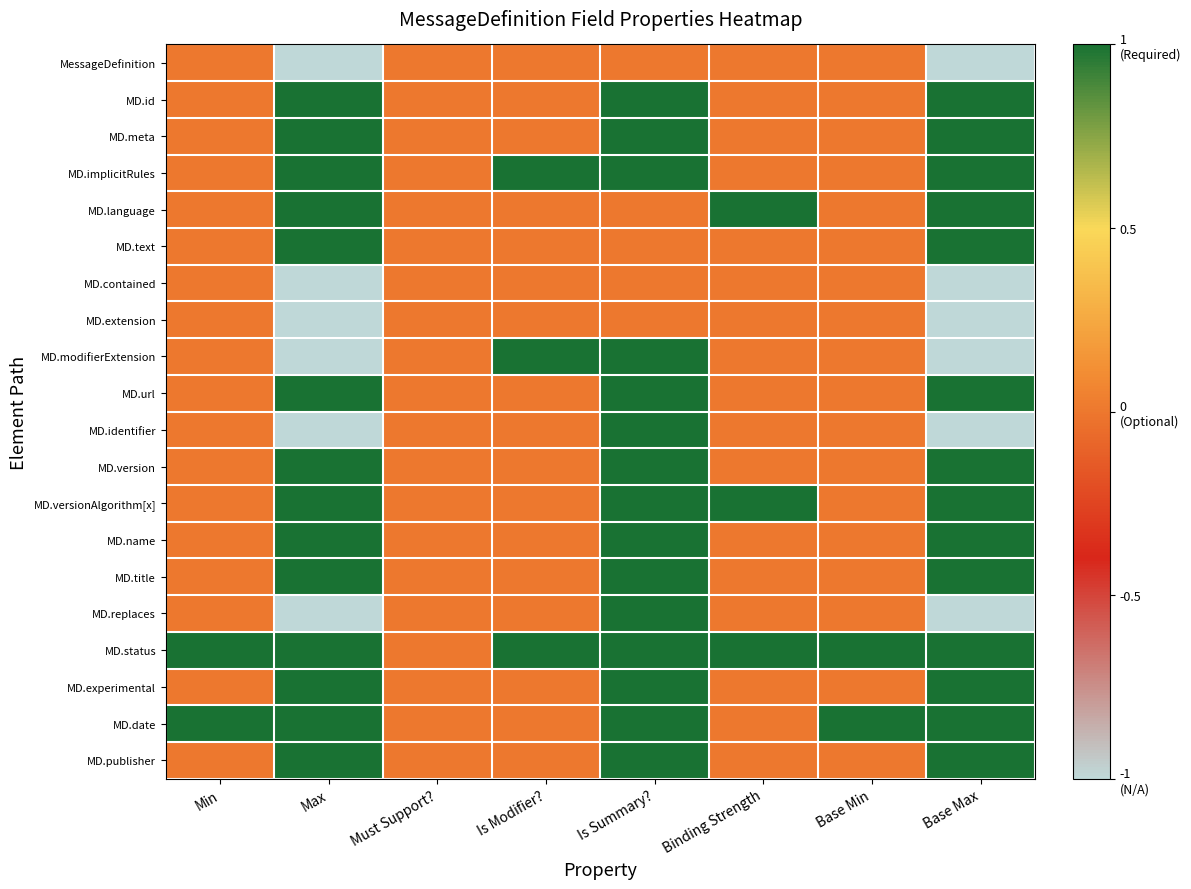

Reading left to right, transcribe all the data shown in this chart.

MessageDefinition: Min=0.5	Max=0.0	Must Support?=0.5	Is Modifier?=0.5	Is Summary?=0.5	Binding Strength=0.5	Base Min=0.5	Base Max=0.0
MD.id: Min=0.5	Max=1.0	Must Support?=0.5	Is Modifier?=0.5	Is Summary?=1.0	Binding Strength=0.5	Base Min=0.5	Base Max=1.0
MD.meta: Min=0.5	Max=1.0	Must Support?=0.5	Is Modifier?=0.5	Is Summary?=1.0	Binding Strength=0.5	Base Min=0.5	Base Max=1.0
MD.implicitRules: Min=0.5	Max=1.0	Must Support?=0.5	Is Modifier?=1.0	Is Summary?=1.0	Binding Strength=0.5	Base Min=0.5	Base Max=1.0
MD.language: Min=0.5	Max=1.0	Must Support?=0.5	Is Modifier?=0.5	Is Summary?=0.5	Binding Strength=1.0	Base Min=0.5	Base Max=1.0
MD.text: Min=0.5	Max=1.0	Must Support?=0.5	Is Modifier?=0.5	Is Summary?=0.5	Binding Strength=0.5	Base Min=0.5	Base Max=1.0
MD.contained: Min=0.5	Max=0.0	Must Support?=0.5	Is Modifier?=0.5	Is Summary?=0.5	Binding Strength=0.5	Base Min=0.5	Base Max=0.0
MD.extension: Min=0.5	Max=0.0	Must Support?=0.5	Is Modifier?=0.5	Is Summary?=0.5	Binding Strength=0.5	Base Min=0.5	Base Max=0.0
MD.modifierExtension: Min=0.5	Max=0.0	Must Support?=0.5	Is Modifier?=1.0	Is Summary?=1.0	Binding Strength=0.5	Base Min=0.5	Base Max=0.0
MD.url: Min=0.5	Max=1.0	Must Support?=0.5	Is Modifier?=0.5	Is Summary?=1.0	Binding Strength=0.5	Base Min=0.5	Base Max=1.0
MD.identifier: Min=0.5	Max=0.0	Must Support?=0.5	Is Modifier?=0.5	Is Summary?=1.0	Binding Strength=0.5	Base Min=0.5	Base Max=0.0
MD.version: Min=0.5	Max=1.0	Must Support?=0.5	Is Modifier?=0.5	Is Summary?=1.0	Binding Strength=0.5	Base Min=0.5	Base Max=1.0
MD.versionAlgorithm[x]: Min=0.5	Max=1.0	Must Support?=0.5	Is Modifier?=0.5	Is Summary?=1.0	Binding Strength=1.0	Base Min=0.5	Base Max=1.0
MD.name: Min=0.5	Max=1.0	Must Support?=0.5	Is Modifier?=0.5	Is Summary?=1.0	Binding Strength=0.5	Base Min=0.5	Base Max=1.0
MD.title: Min=0.5	Max=1.0	Must Support?=0.5	Is Modifier?=0.5	Is Summary?=1.0	Binding Strength=0.5	Base Min=0.5	Base Max=1.0
MD.replaces: Min=0.5	Max=0.0	Must Support?=0.5	Is Modifier?=0.5	Is Summary?=1.0	Binding Strength=0.5	Base Min=0.5	Base Max=0.0
MD.status: Min=1.0	Max=1.0	Must Support?=0.5	Is Modifier?=1.0	Is Summary?=1.0	Binding Strength=1.0	Base Min=1.0	Base Max=1.0
MD.experimental: Min=0.5	Max=1.0	Must Support?=0.5	Is Modifier?=0.5	Is Summary?=1.0	Binding Strength=0.5	Base Min=0.5	Base Max=1.0
MD.date: Min=1.0	Max=1.0	Must Support?=0.5	Is Modifier?=0.5	Is Summary?=1.0	Binding Strength=0.5	Base Min=1.0	Base Max=1.0
MD.publisher: Min=0.5	Max=1.0	Must Support?=0.5	Is Modifier?=0.5	Is Summary?=1.0	Binding Strength=0.5	Base Min=0.5	Base Max=1.0